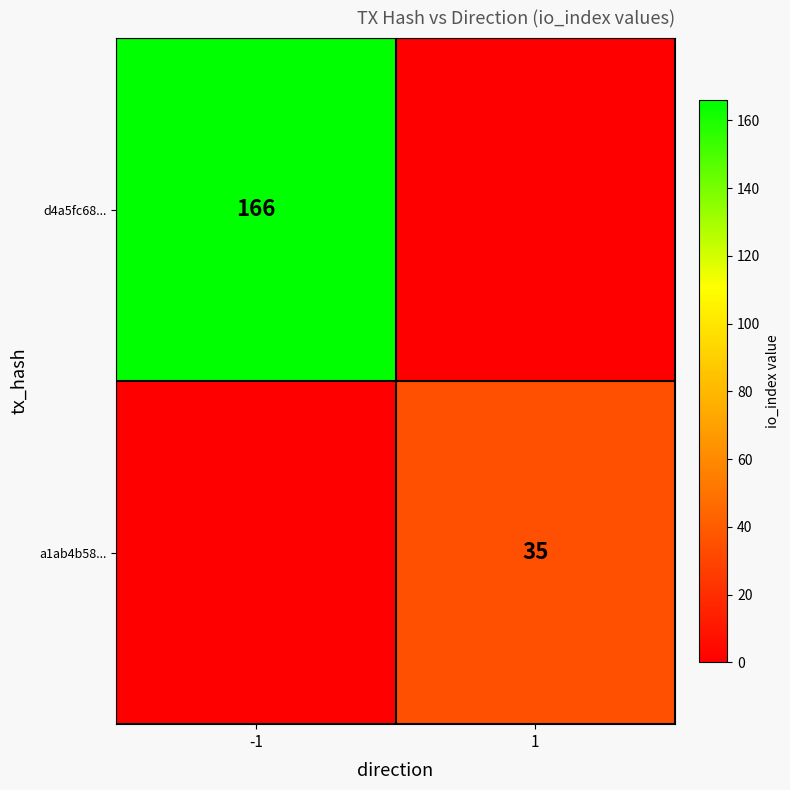

What is the difference between the highest and lowest values at 1?

35